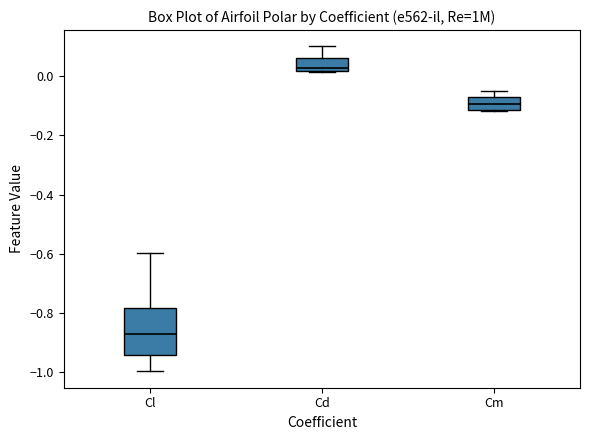

Reading left to right, read every box against the y-axis: the position of its median line, the range the box covers, and the ends of its whiskers. The values are not printed on the chart, so give them approximately, as read against the axis.

Cl: median -0.88, box -0.94 to -0.78, whiskers -1.00 to -0.60
Cd: median 0.02 (just above the box's lower edge), box 0.02 to 0.06, whiskers 0.02 to 0.10
Cm: median -0.10, box -0.12 to -0.06, whiskers -0.12 to -0.06 (just above the box's upper edge)